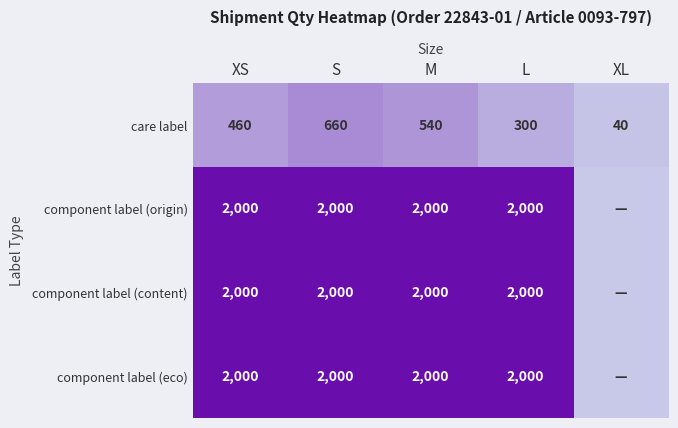

What is the lowest value of the care label series?

40